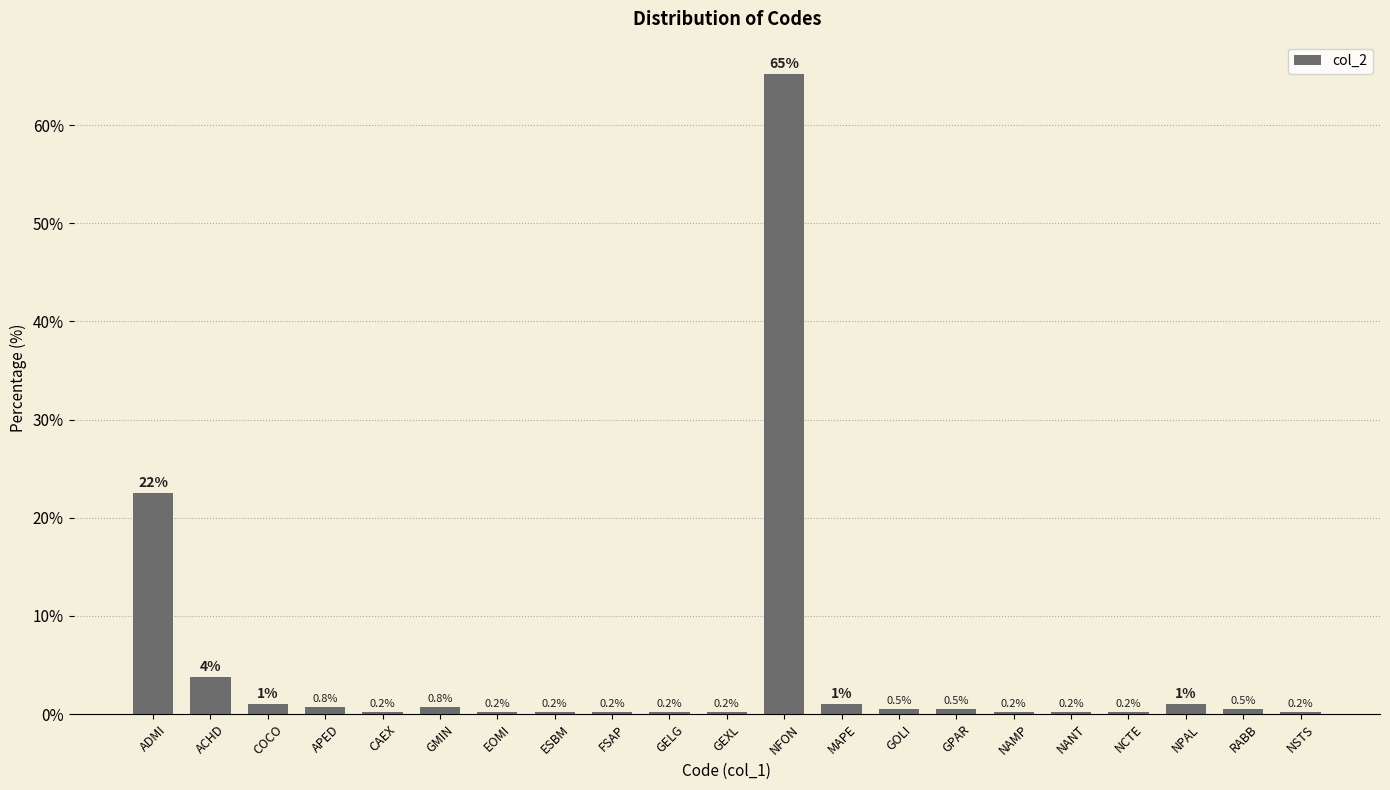

What is the approximate value at NPAL?

1.0